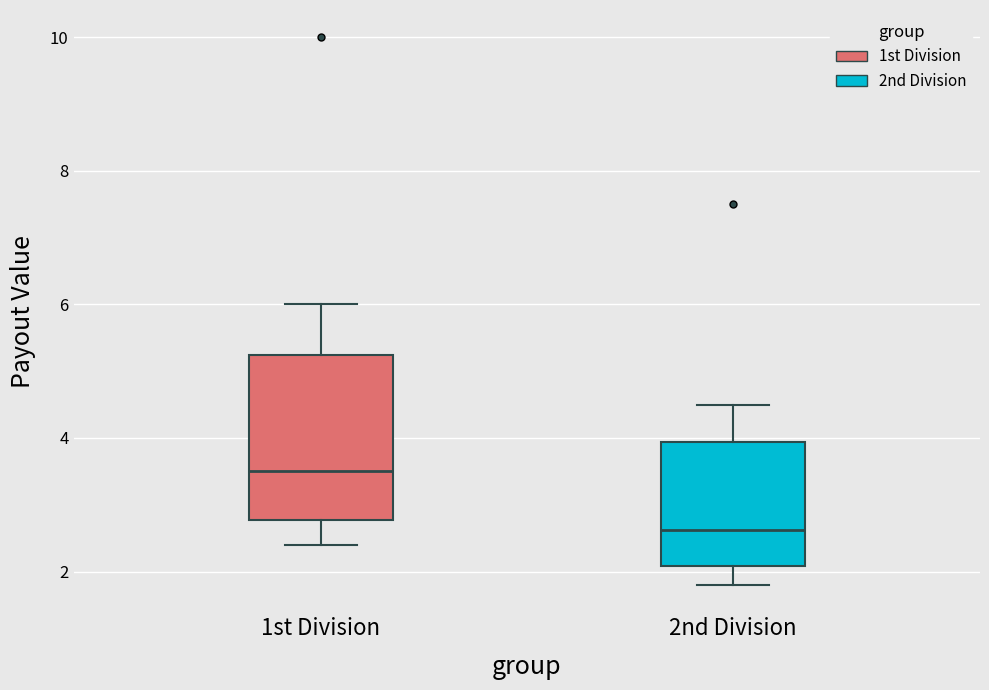

Where does the lower whisker of the box for 1st Division end on the y-axis? The values are not printed on the chart, so give them approximately, as read against the axis.

2.4